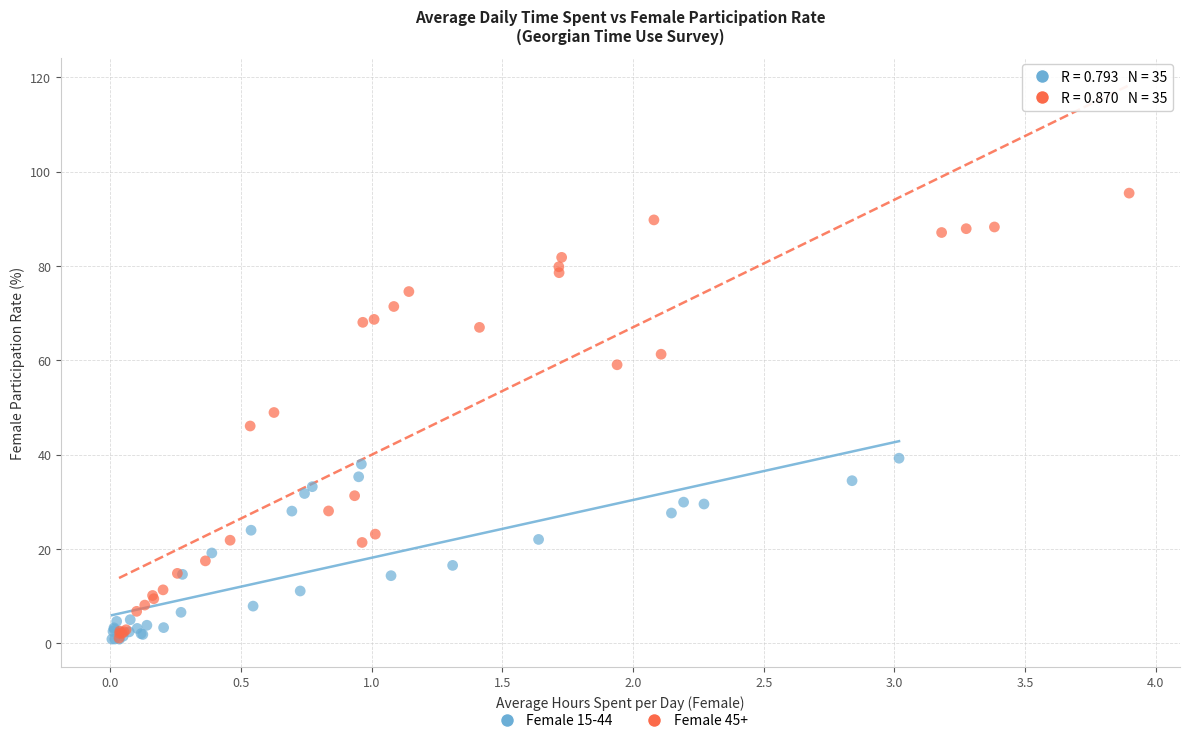

Which series contains the highest Y value?

Female 45+